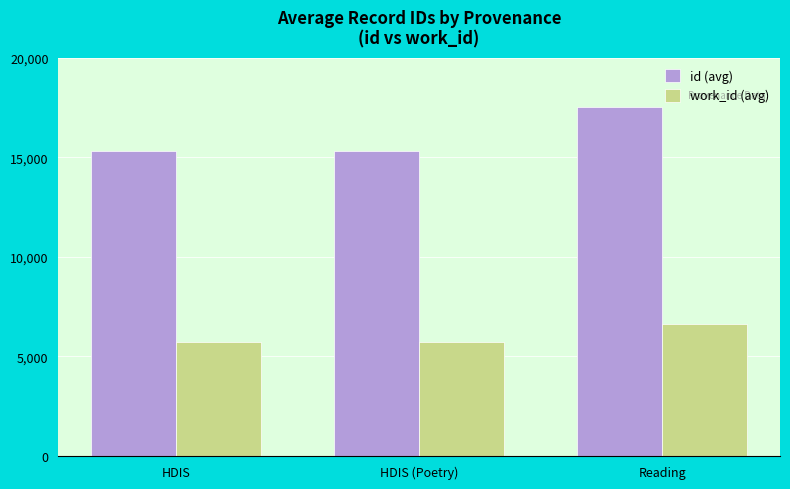

Is the value of work_id (avg) at Reading greater than the value of id (avg) at HDIS?

No